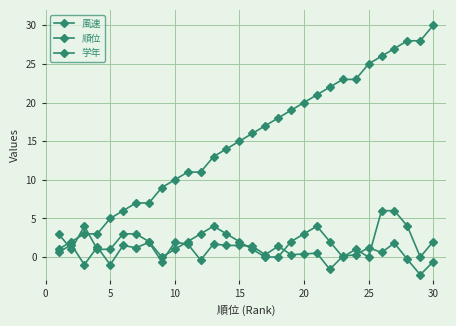

How many data points does each series have?

30